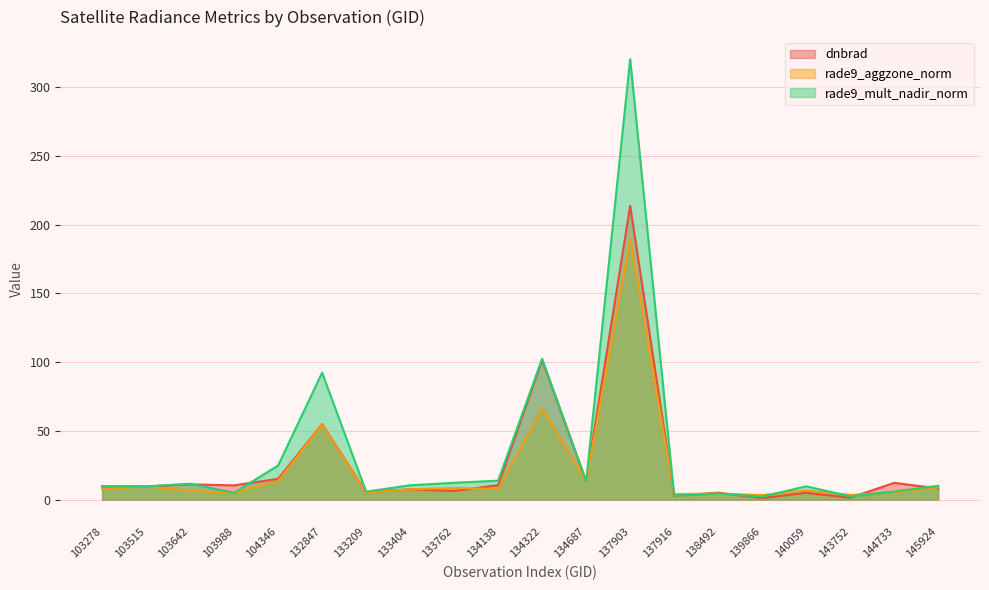

The dnbrad series shows 1.3 at 143752. True or false?

True